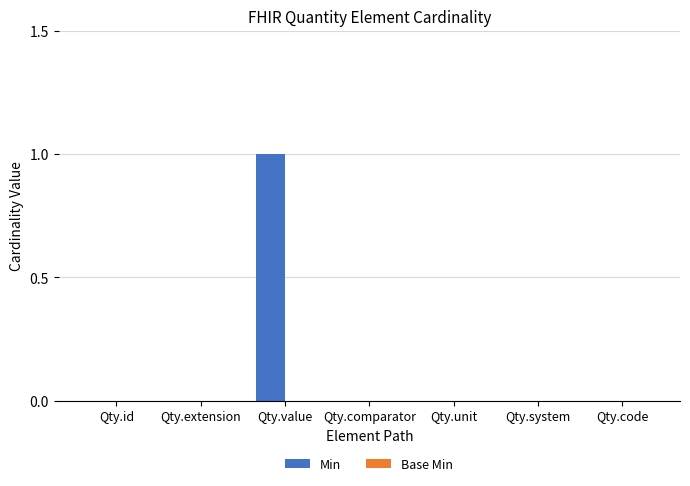

What is the change in value from Qty.extension to Qty.value?

+1